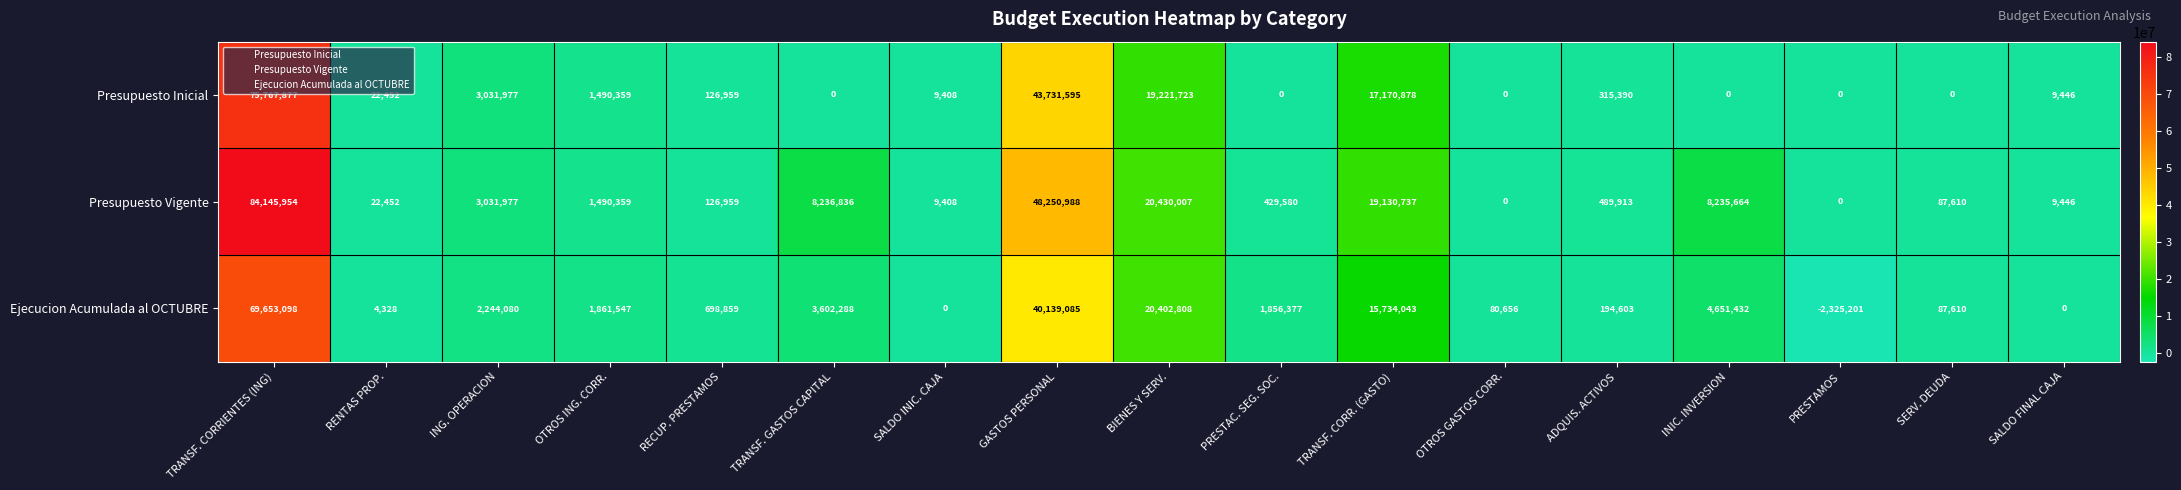

At BIENES Y SERV., list the series in order from smallest to largest.

Presupuesto Inicial, Ejecucion Acumulada al OCTUBRE, Presupuesto Vigente